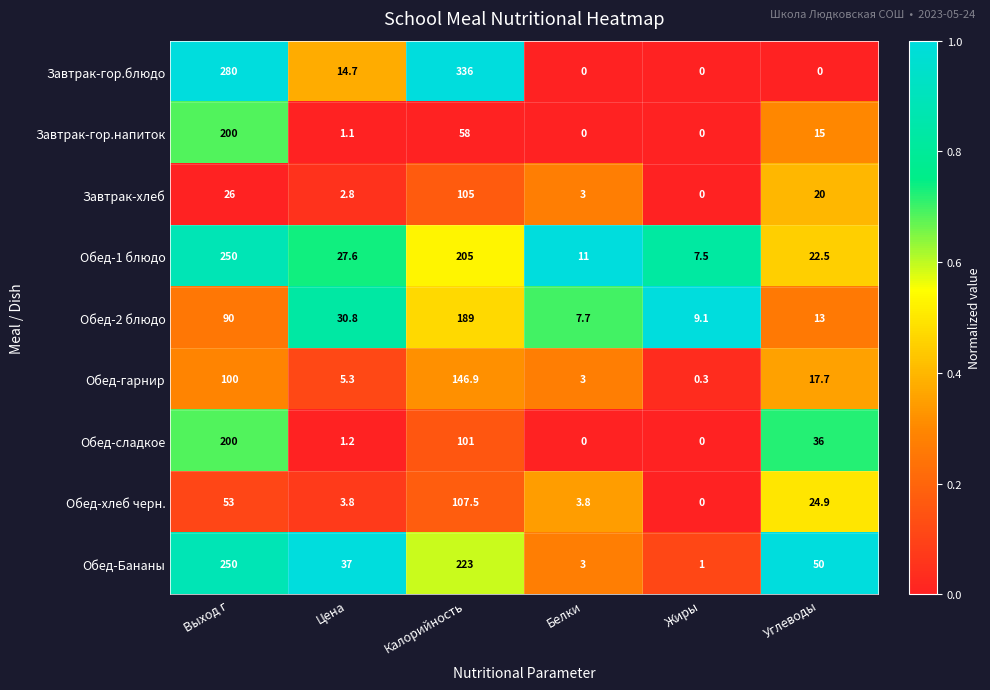

Between Калорийность and Углеводы, which series saw the biggest shift?

Завтрак-гор.блюдо